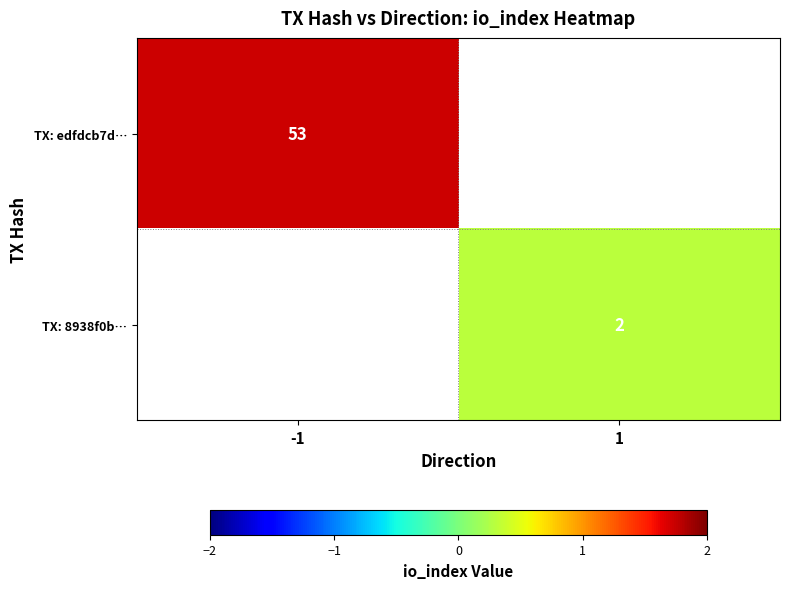

What is the minimum value for TX: edfdcb7d…?

1.7